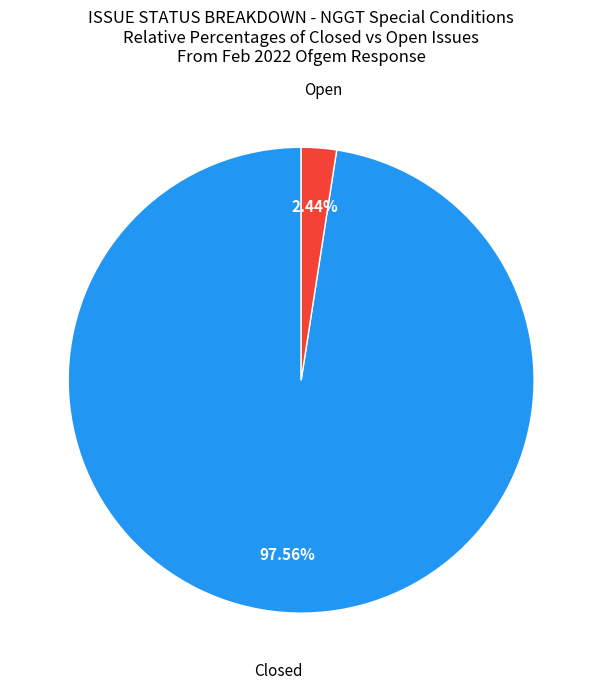

True or false: Open accounts for 14% of the total.

False